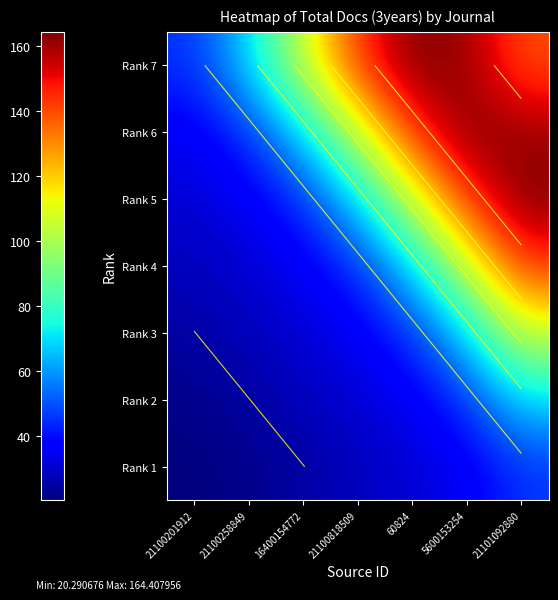

What is the difference between the maximum and minimum values in the Rank 2 series?

47.1